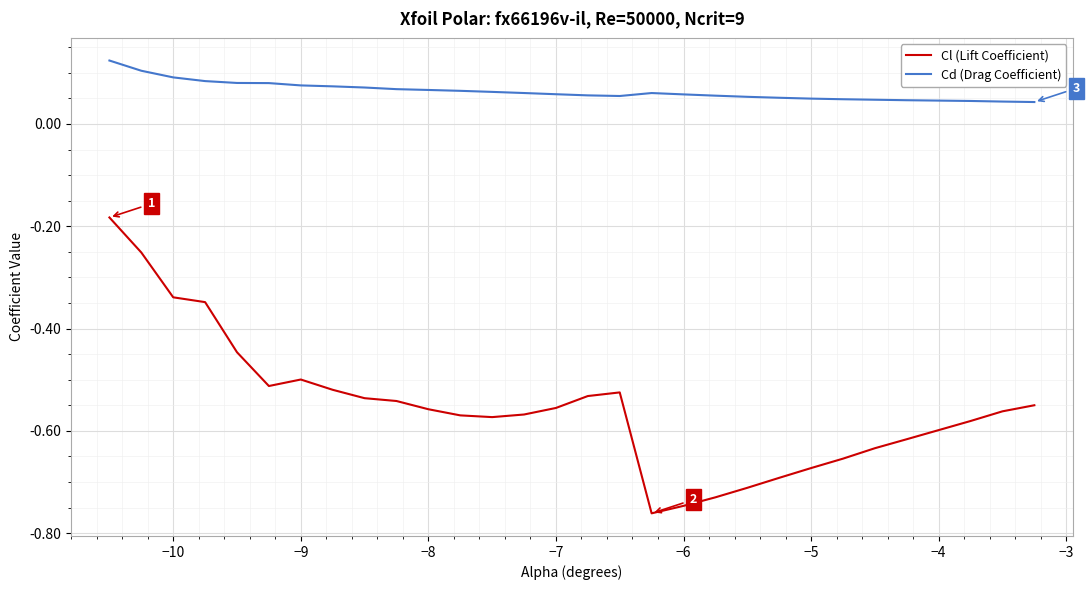

Which series has the widest spread of values?

Cl (Lift Coefficient)